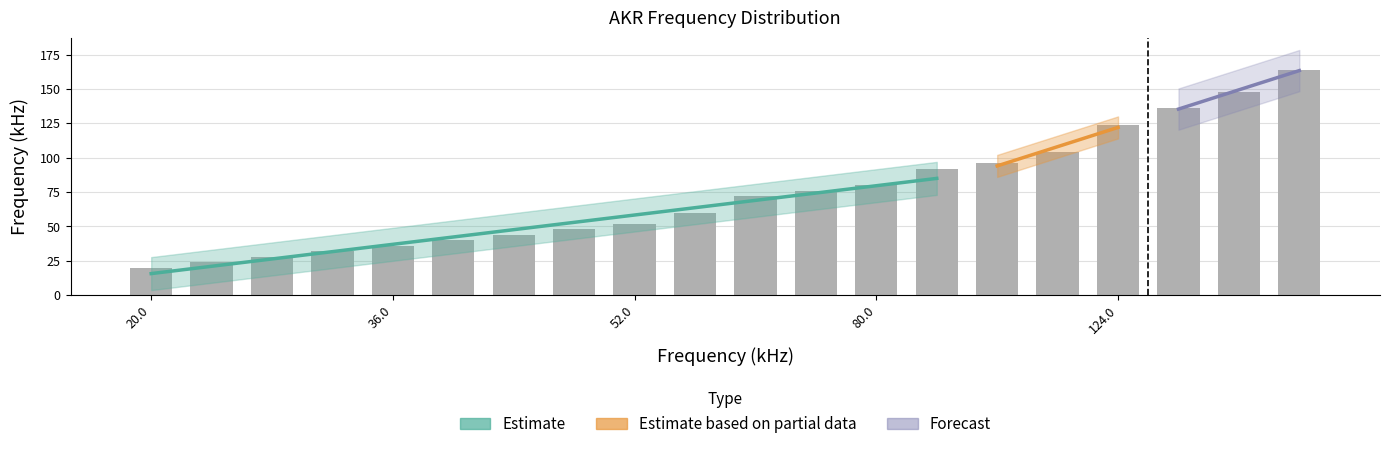

What is the value of the freq bar at the 2nd from the left?

24